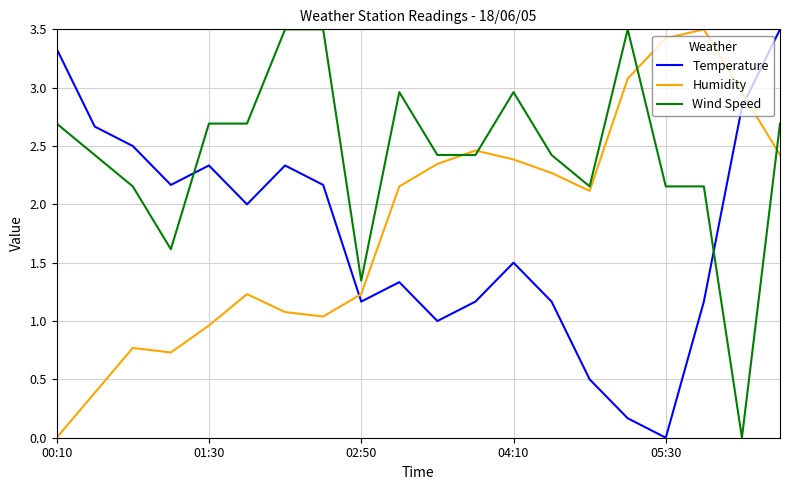

What is the difference between the second highest and second lowest values in the Temperature series?

3.2